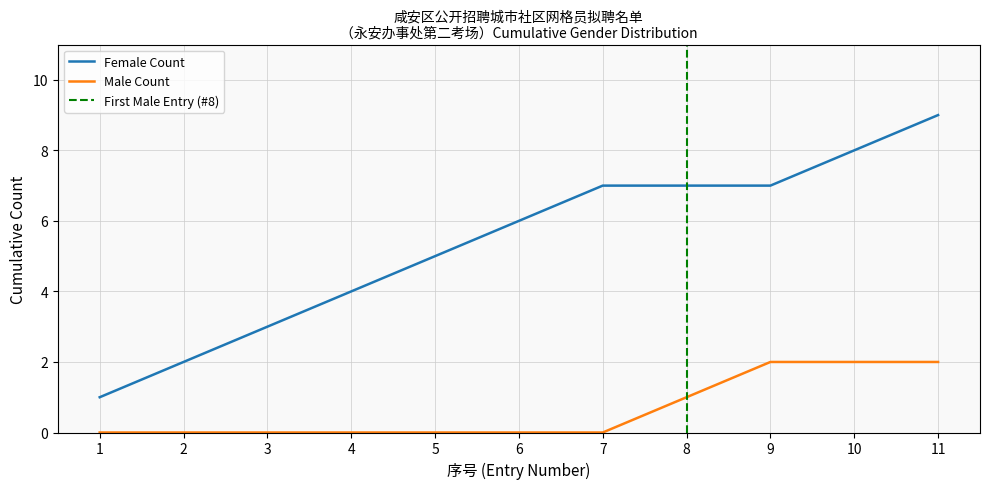

Rank the categories by Female Count value from highest to lowest.

11, 10, 7, 8, 9, 6, 5, 4, 3, 2, 1